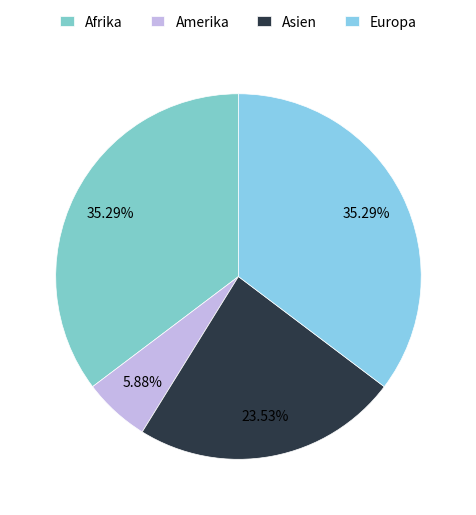

What is the change in value from Asien to Europa?

+2